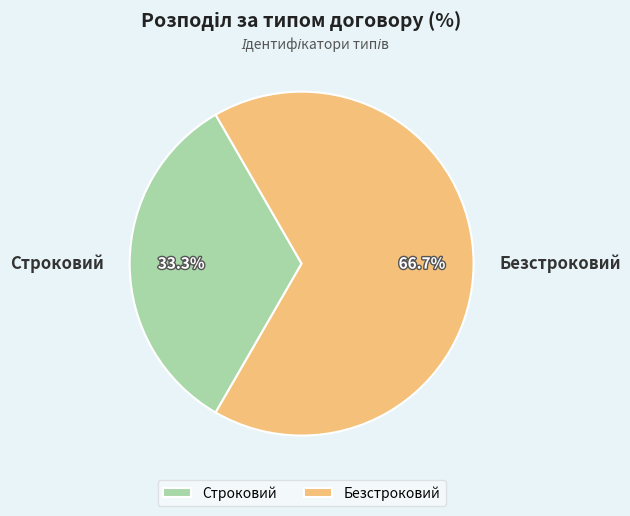

Which category accounts for the majority?

Безстроковий